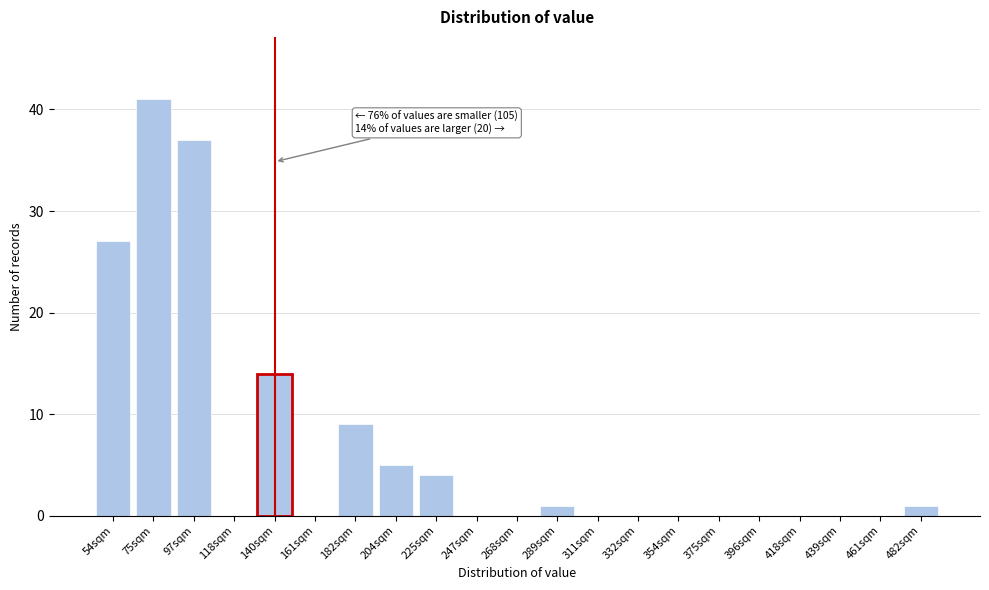

Reading left to right, what are all the values shown in this chart?

54sqm=27	75sqm=41	97sqm=37	118sqm=0	140sqm=14	161sqm=0	182sqm=9	204sqm=5	225sqm=4	247sqm=0	268sqm=0	289sqm=1	311sqm=0	332sqm=0	354sqm=0	375sqm=0	396sqm=0	418sqm=0	439sqm=0	461sqm=0	482sqm=1